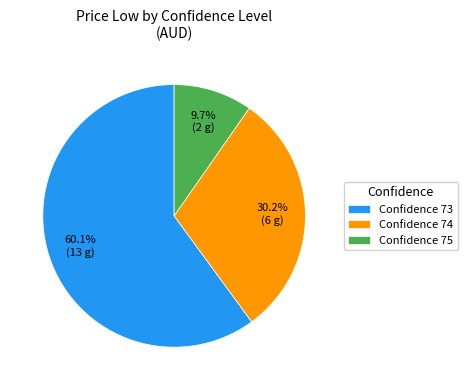

Which category has the smallest portion of the pie?

Confidence 75